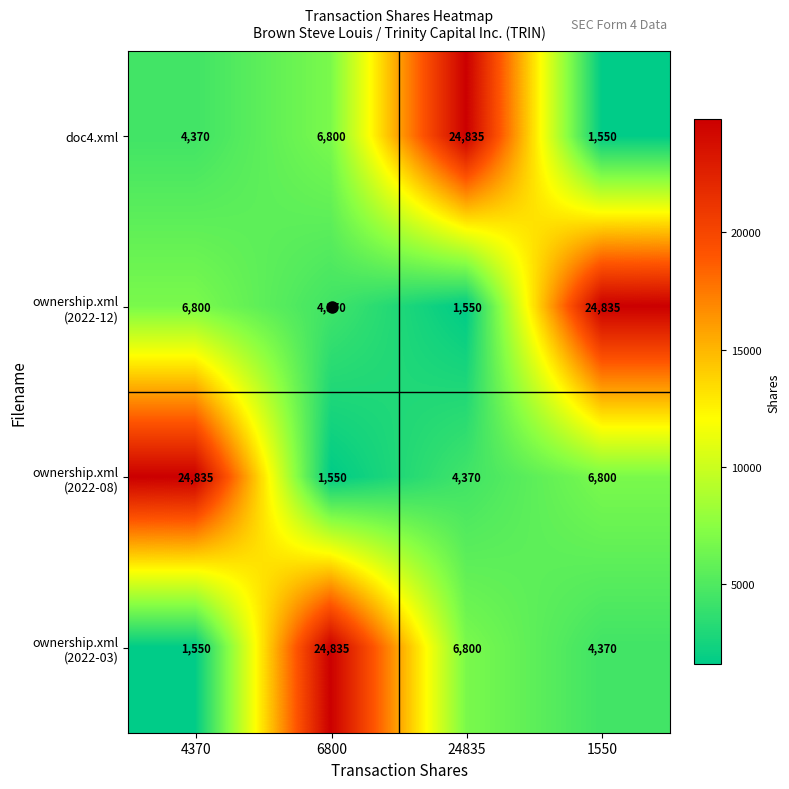

What is the difference between the highest and lowest values at 4370?

23285